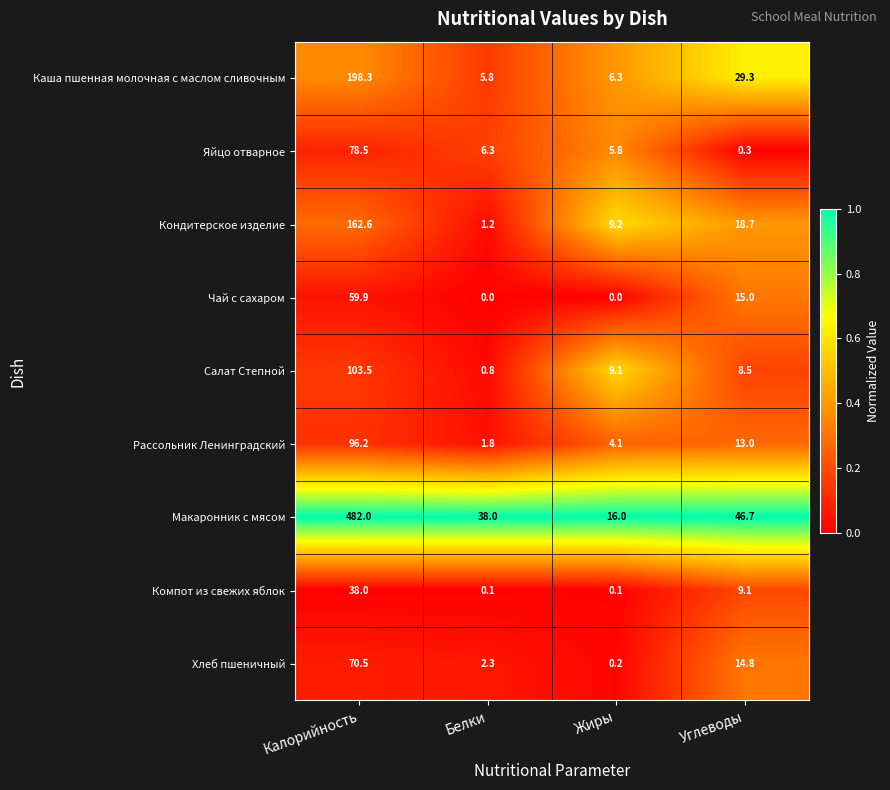

At which category is the sum across all series the highest?

Калорийность